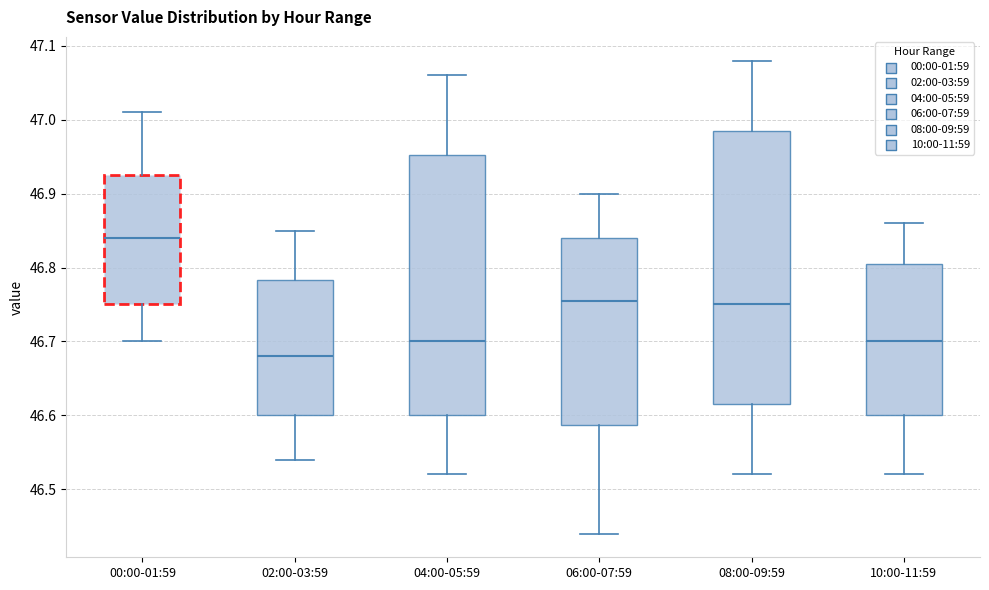

Where does the upper whisker of the box for 02:00-03:59 end on the y-axis? The values are not printed on the chart, so give them approximately, as read against the axis.

46.85